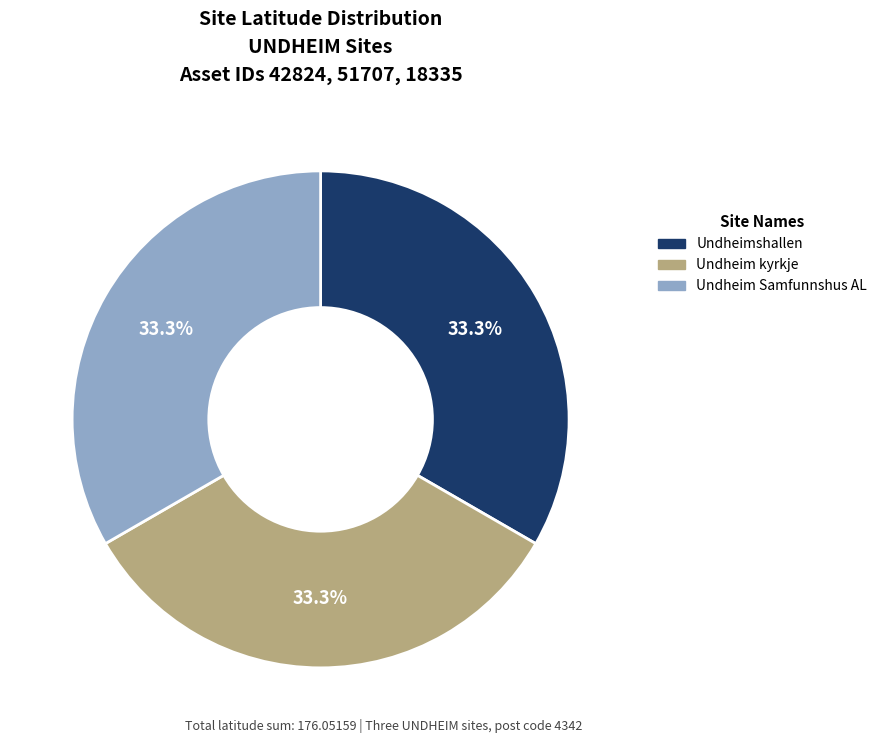

Does any single category account for the majority?

No